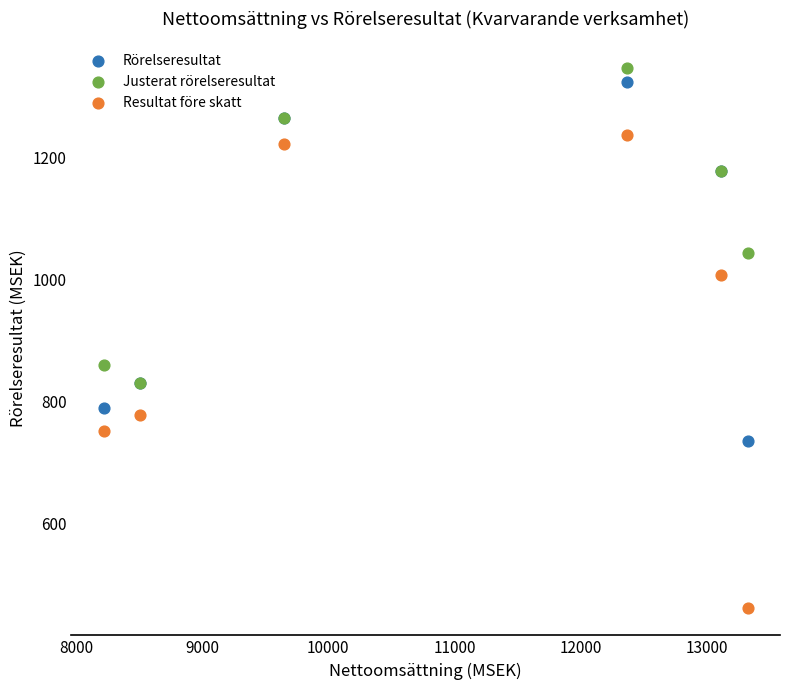

Which series contains the lowest Y value?

Resultat före skatt